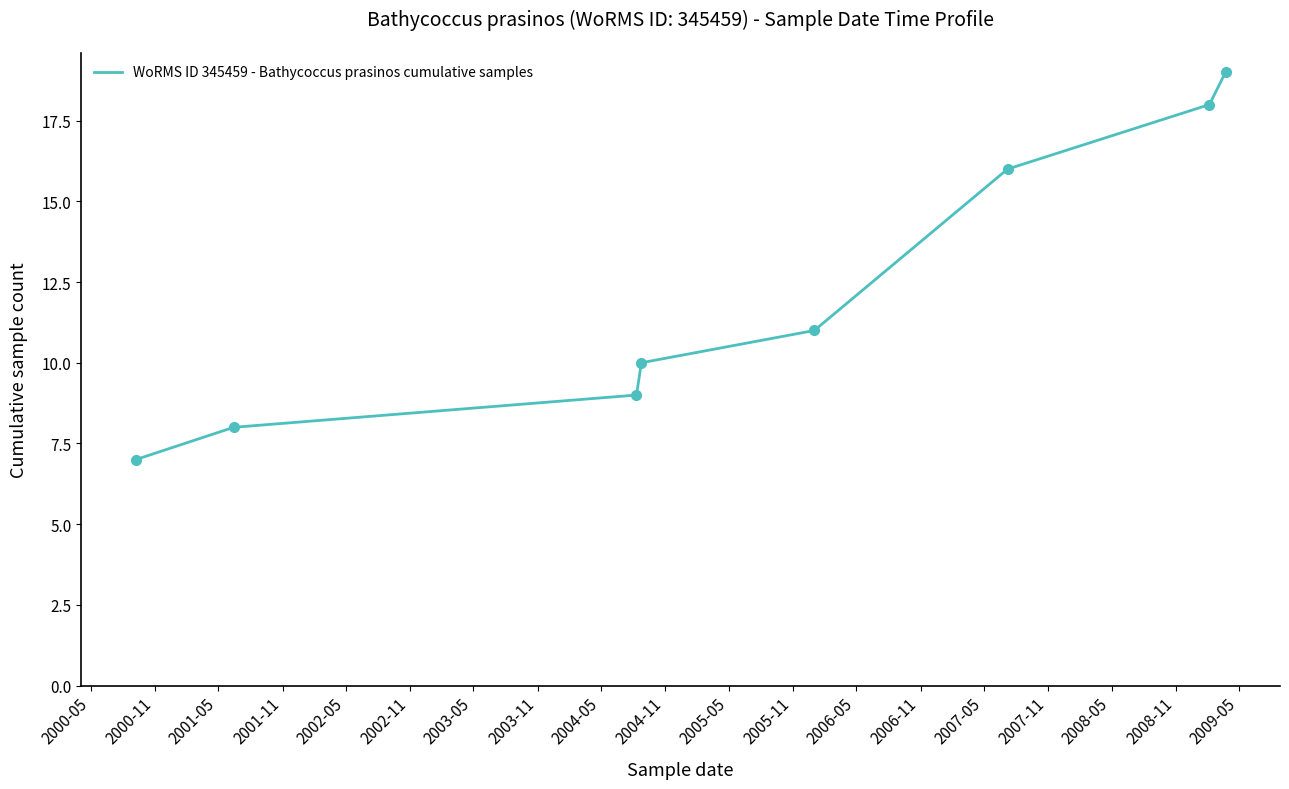

Is this an area chart (filled region under the line)?

No